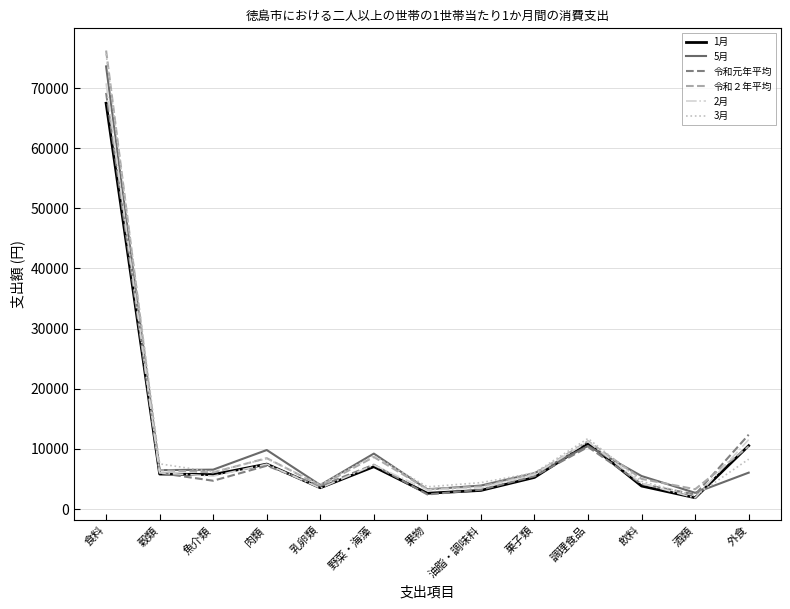

What is the highest value of the 1月 series?

67493